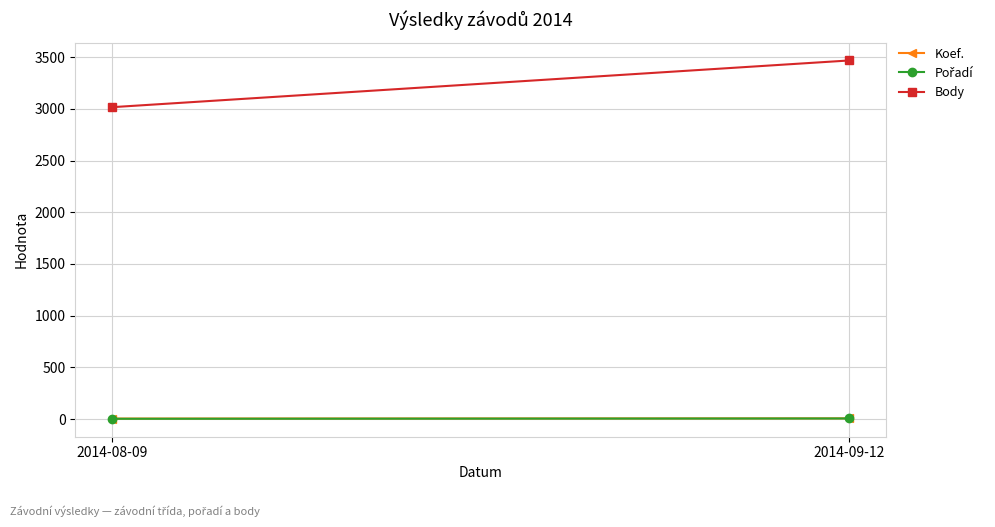

At how many categories does at least one series exceed 1893?

2